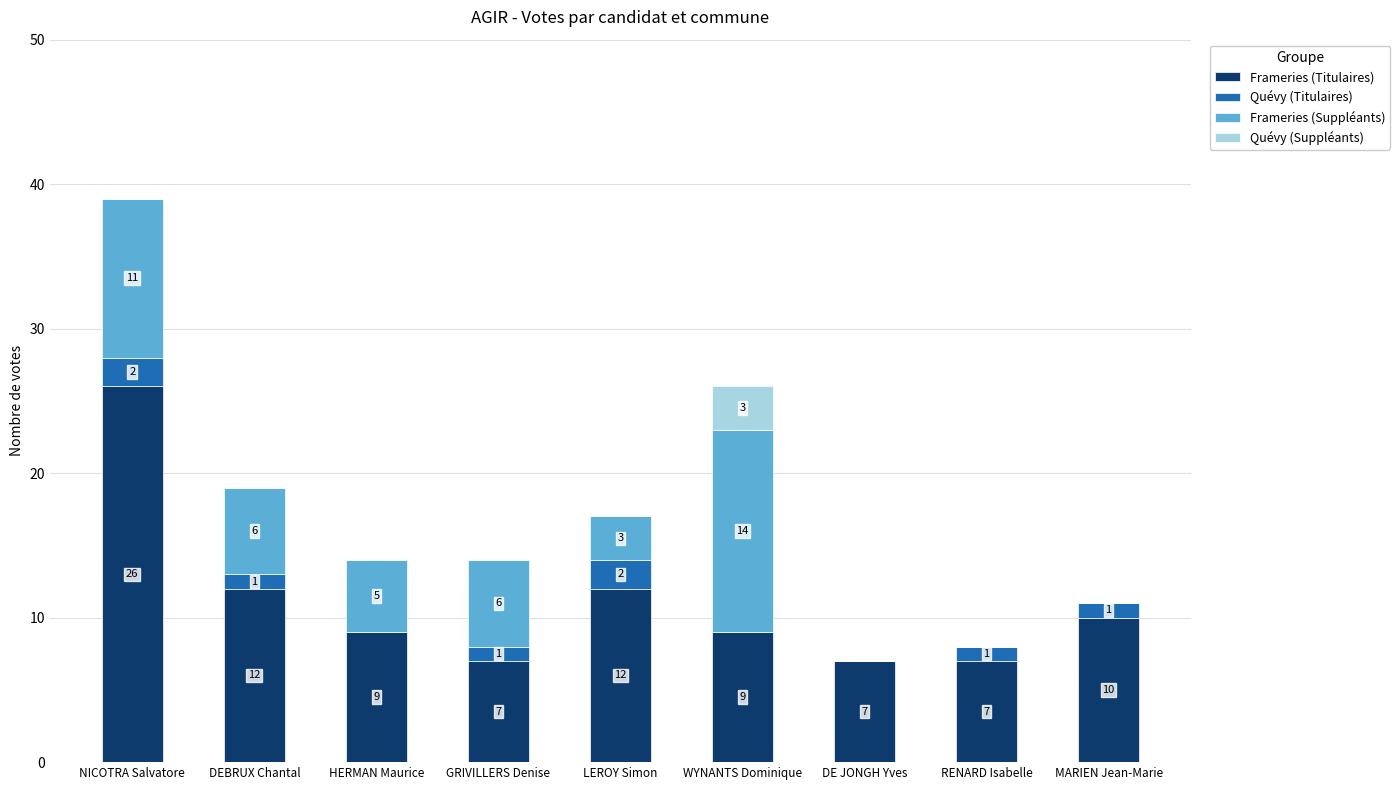

What is the sum of the Frameries (Titulaires) values at WYNANTS Dominique and LEROY Simon?

21